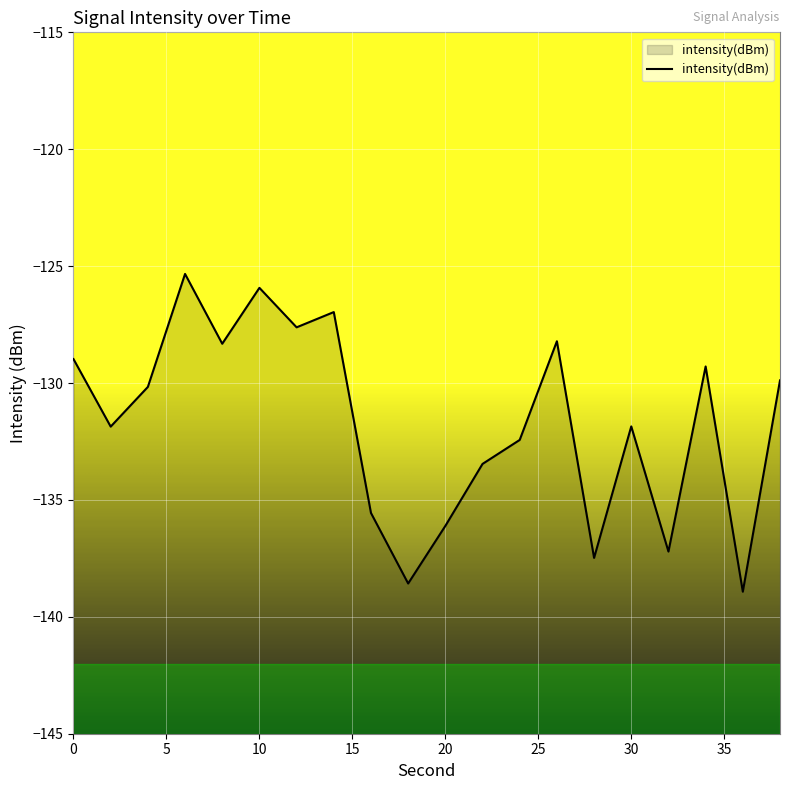

The chart shows a value of -125.9 at 10. True or false?

True